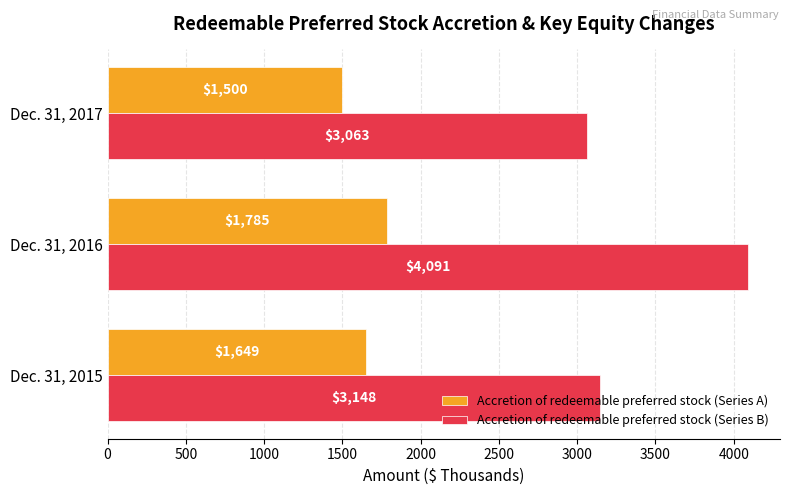

How many Accretion of redeemable preferred stock (Series A) values are between 1500 and 1785?

3